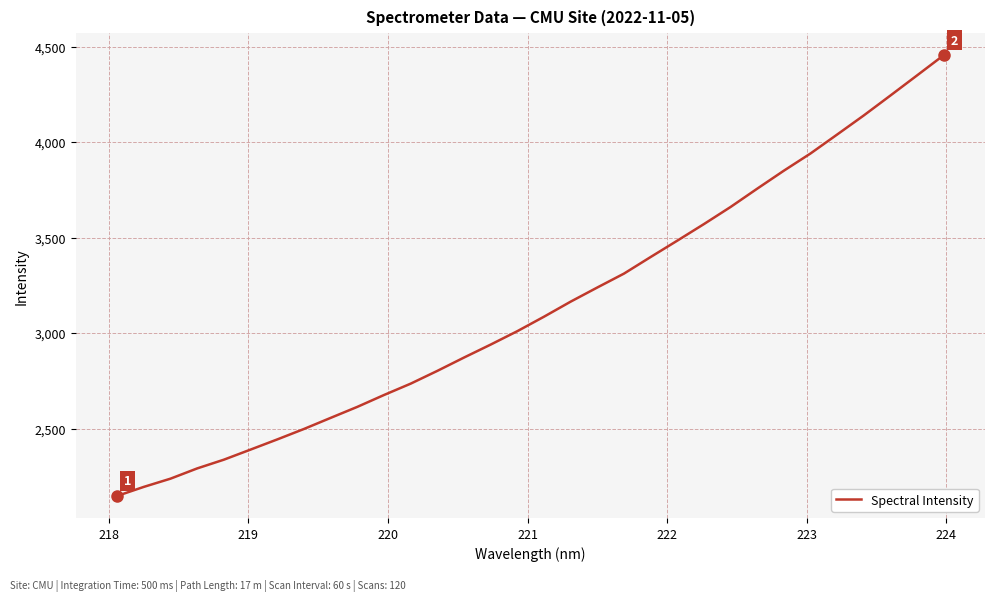

Reading right to left, list all the values displayed in this chart.

4454.6	4348.8	4243.6	4139.3	4039.4	3940.2	3850.1	3756.0	3660.2	3570.7	3483.9	3398.3	3311.4	3238.7	3164.7	3085.9	3010.2	2939.9	2872.1	2802.3	2735.4	2675.9	2613.9	2556.2	2498.2	2443.5	2390.3	2337.5	2291.8	2238.1	2195.1	2147.7